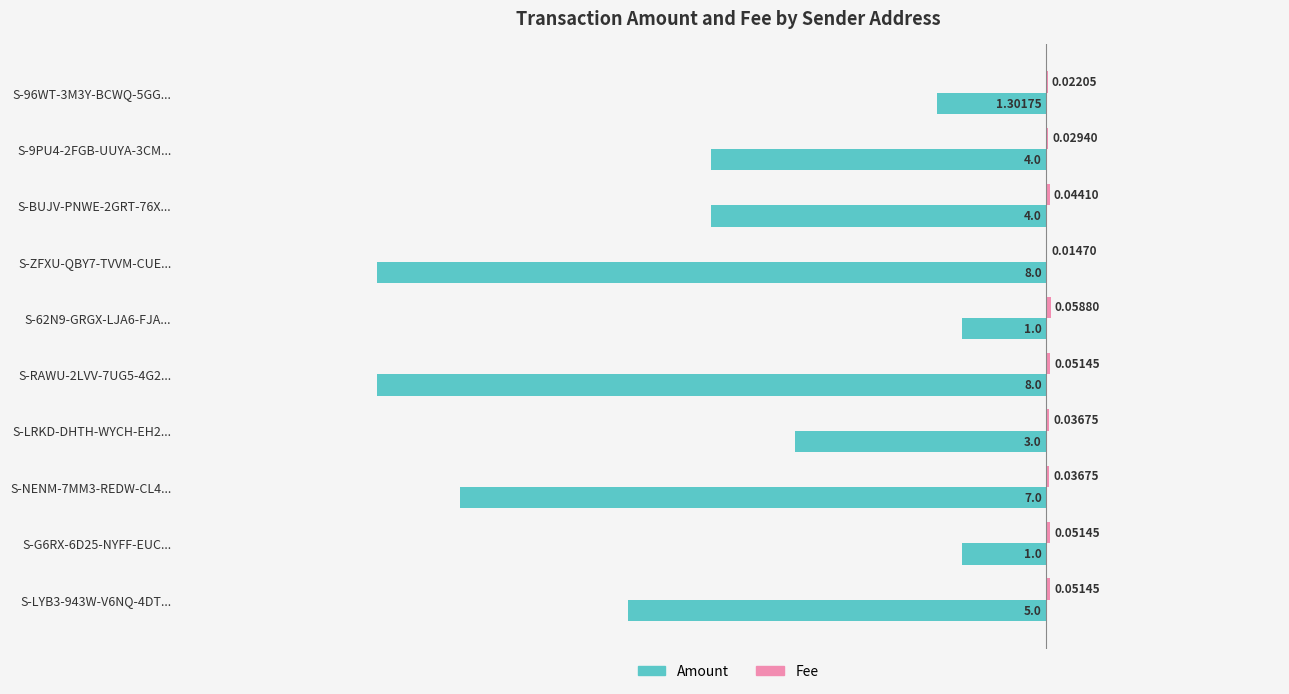

What is the total value across all series at S-9PU4-2FGB-UUYA-3CM...?

-4.0